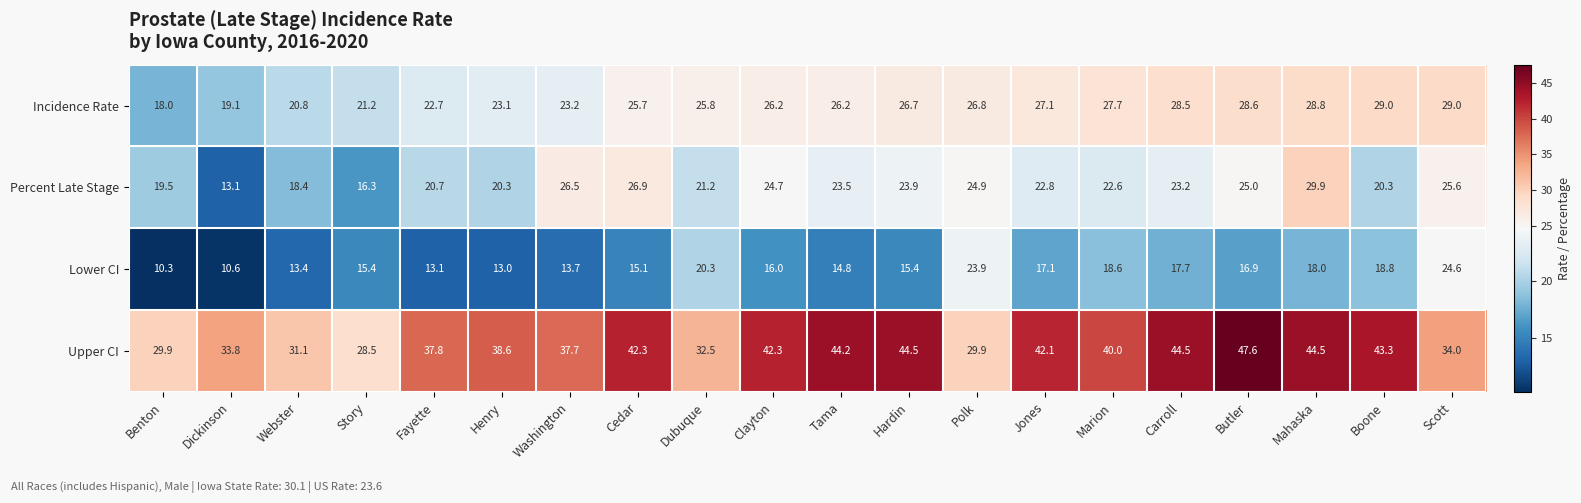

Which series changed the most between Webster and Jones?

Upper CI